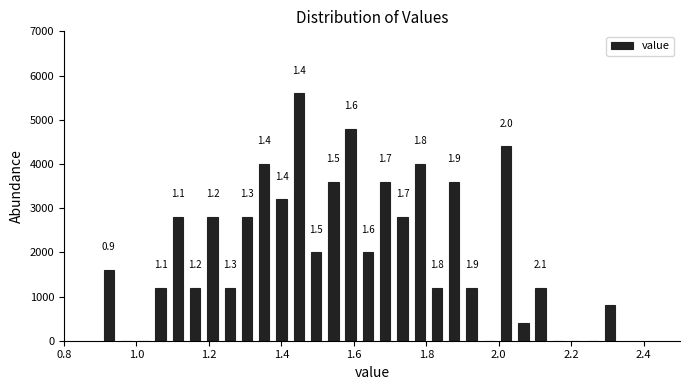

Read against the x-axis, roughly where is the centre of the tallest bar?

1.44